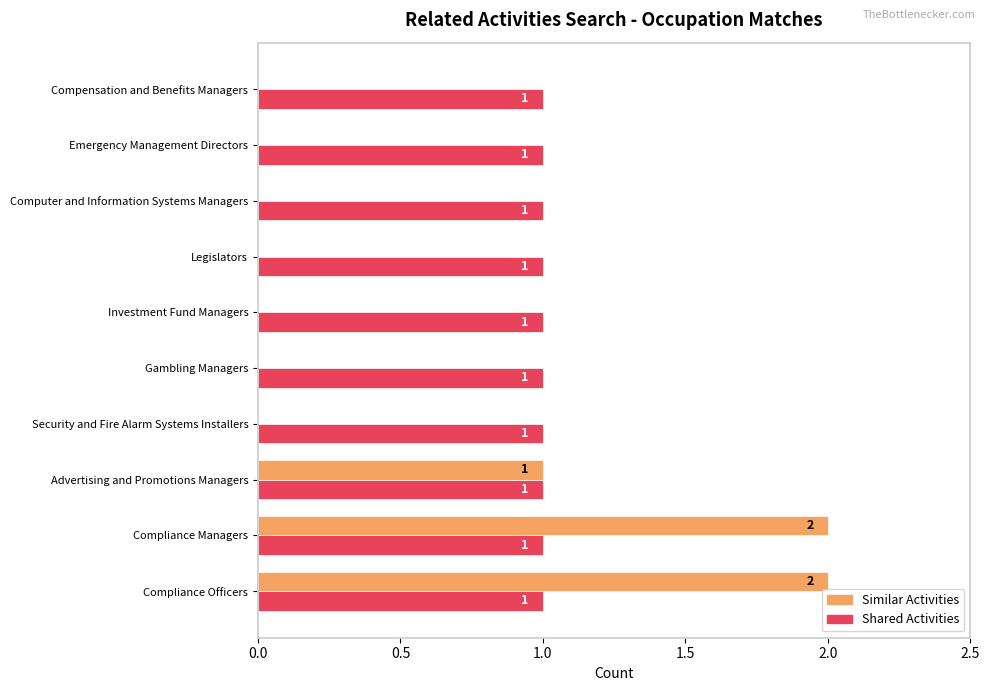

How many Similar Activities values are between 0 and 1?

8